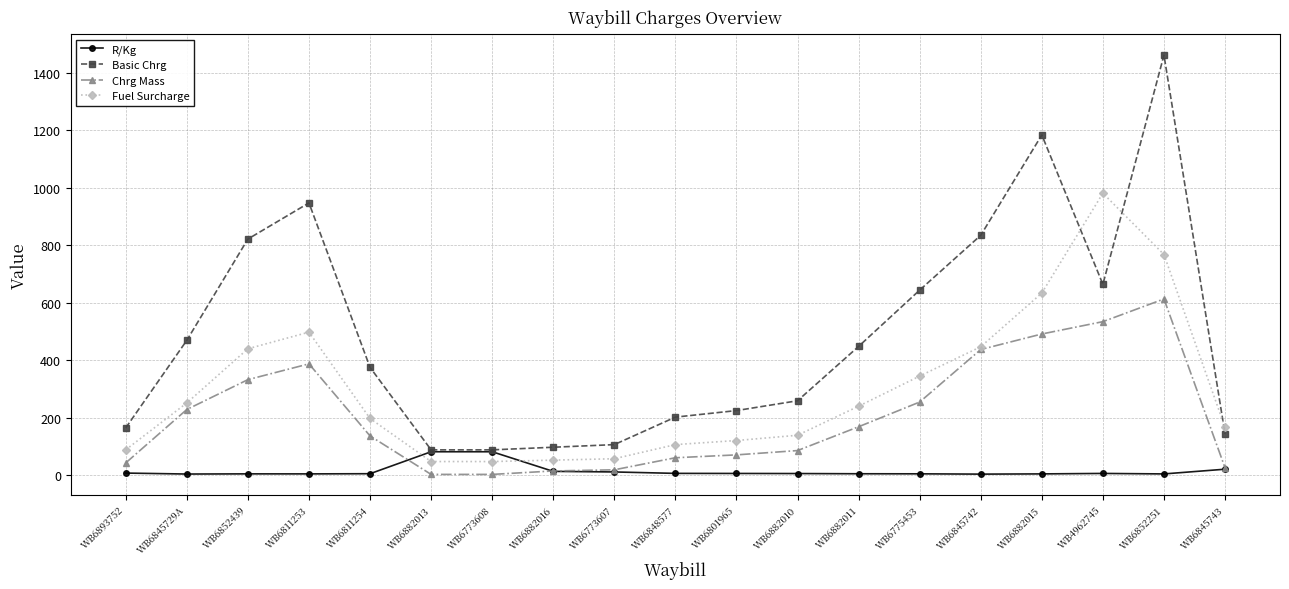

What is the sum of the Basic Chrg values at WB6801965 and WB4962745?

888.2